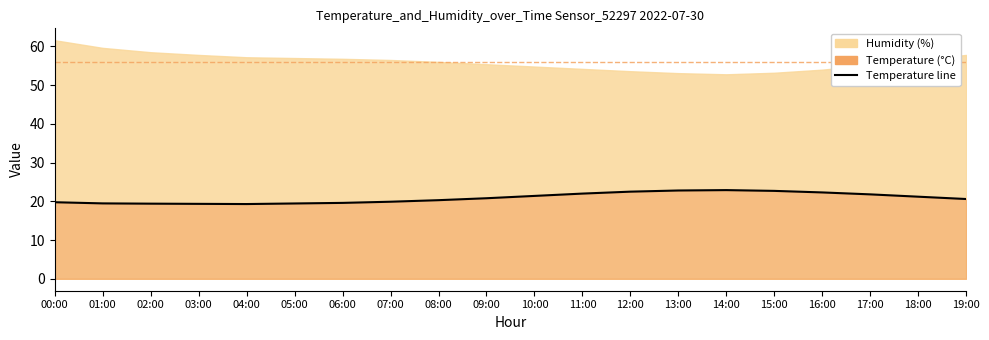

The value at 15:00 is 22.7. True or false?

True